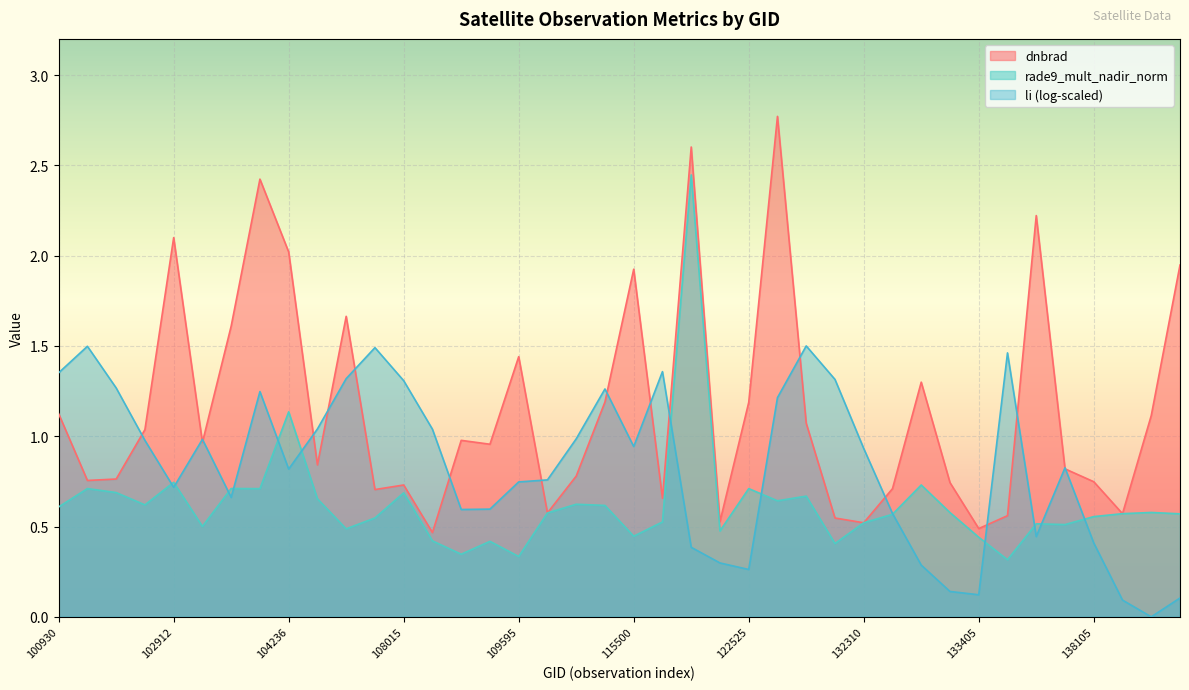

What is the average value of the rade9_mult_nadir_norm series?

0.6